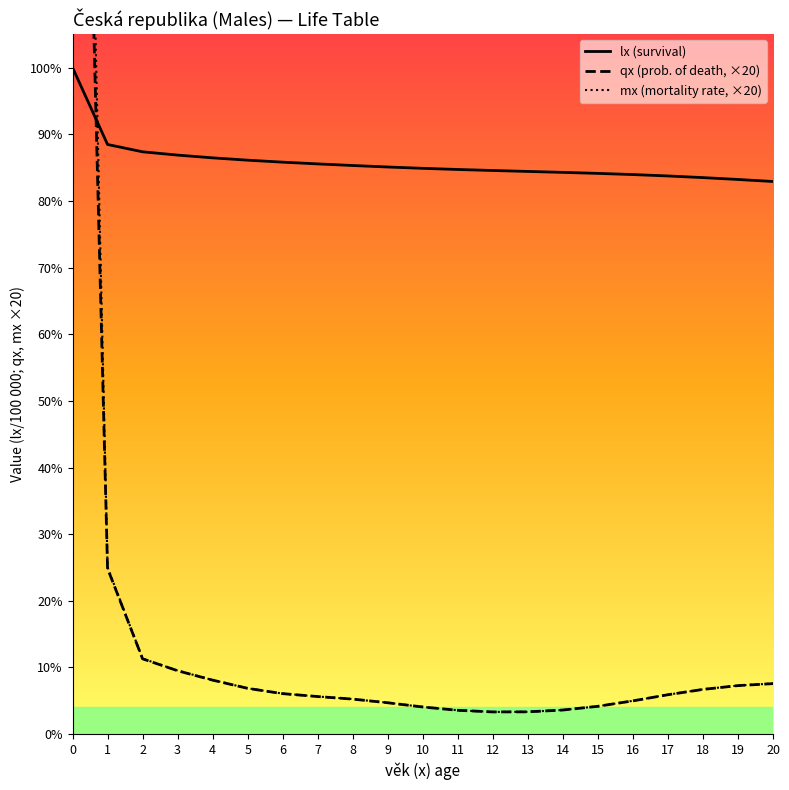

In qx (prob. of death, ×20), how many points are lower than both neighbors (excluding endpoints)?

1